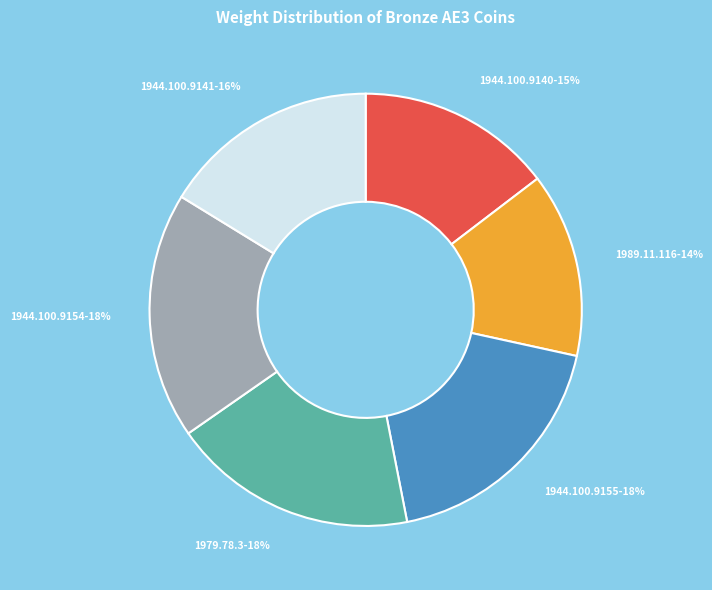

To the nearest percent, what is the average slice percentage?

17%